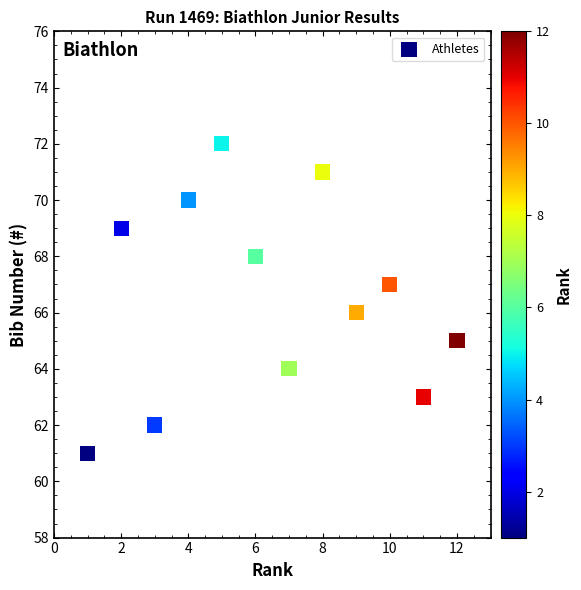

What is the average X value?

6